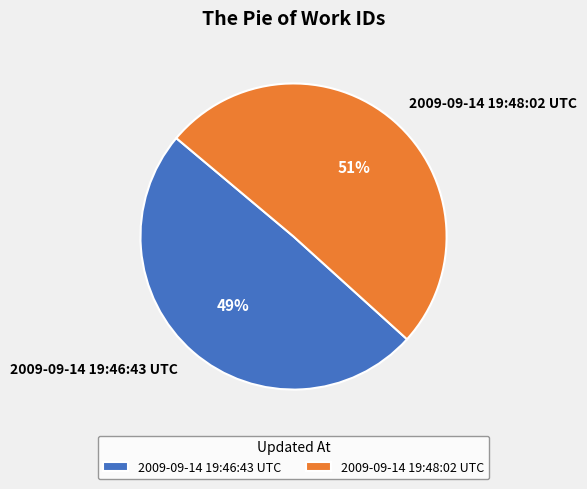

How many slices are in this pie chart?

2